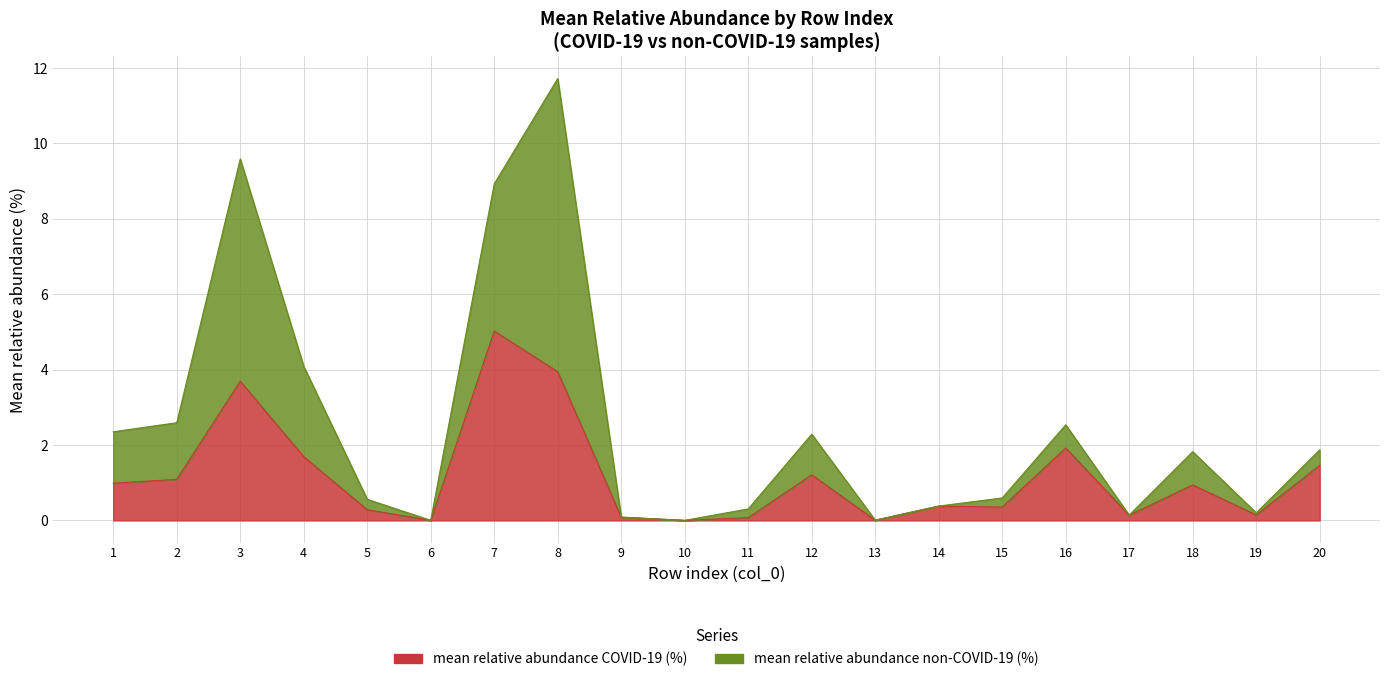

What is the change in value from 10 to 19?

+0.1